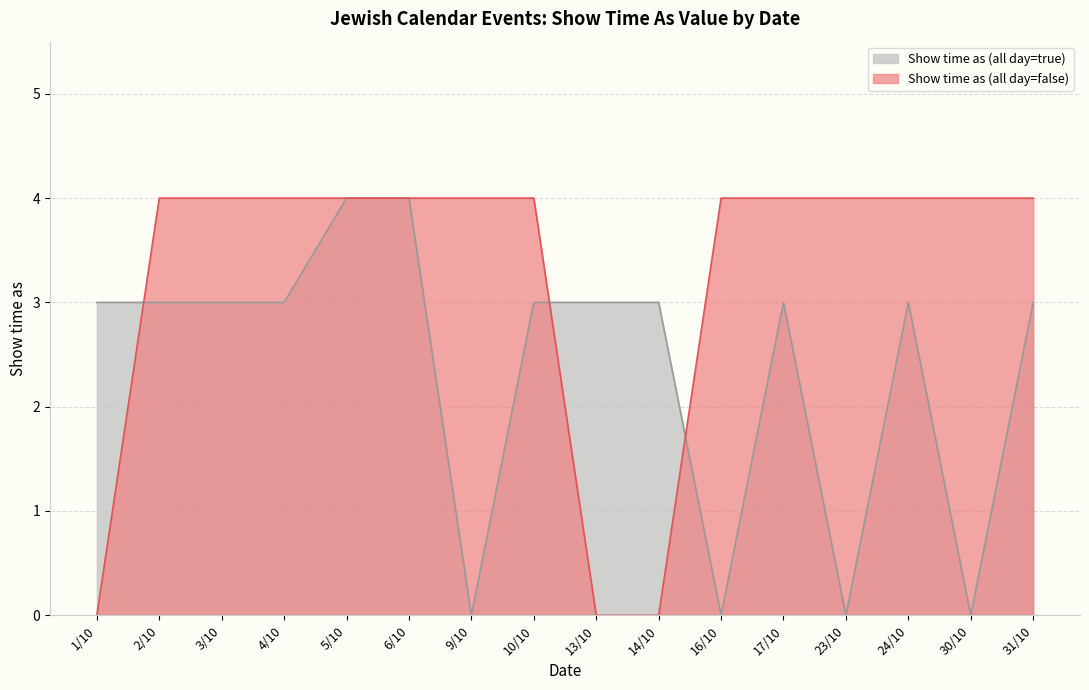

How many positive values does the Show time as (all day=false) series have?

13